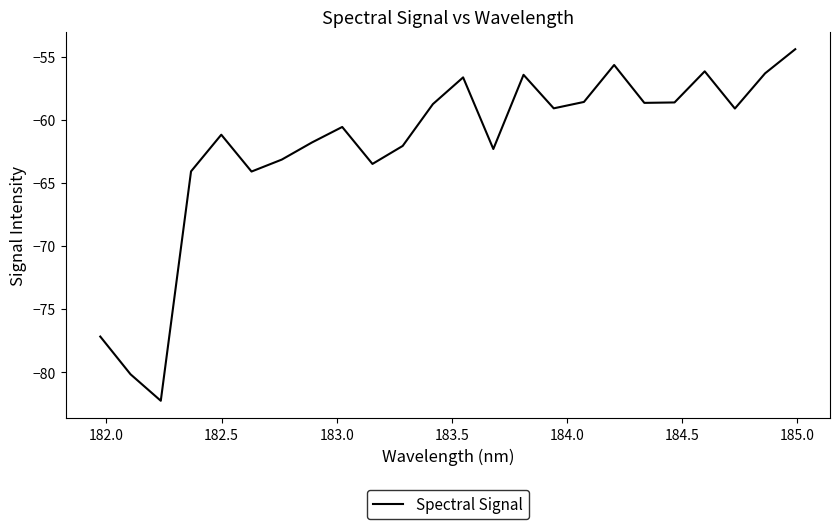

What is the difference between the maximum and minimum values?

27.9